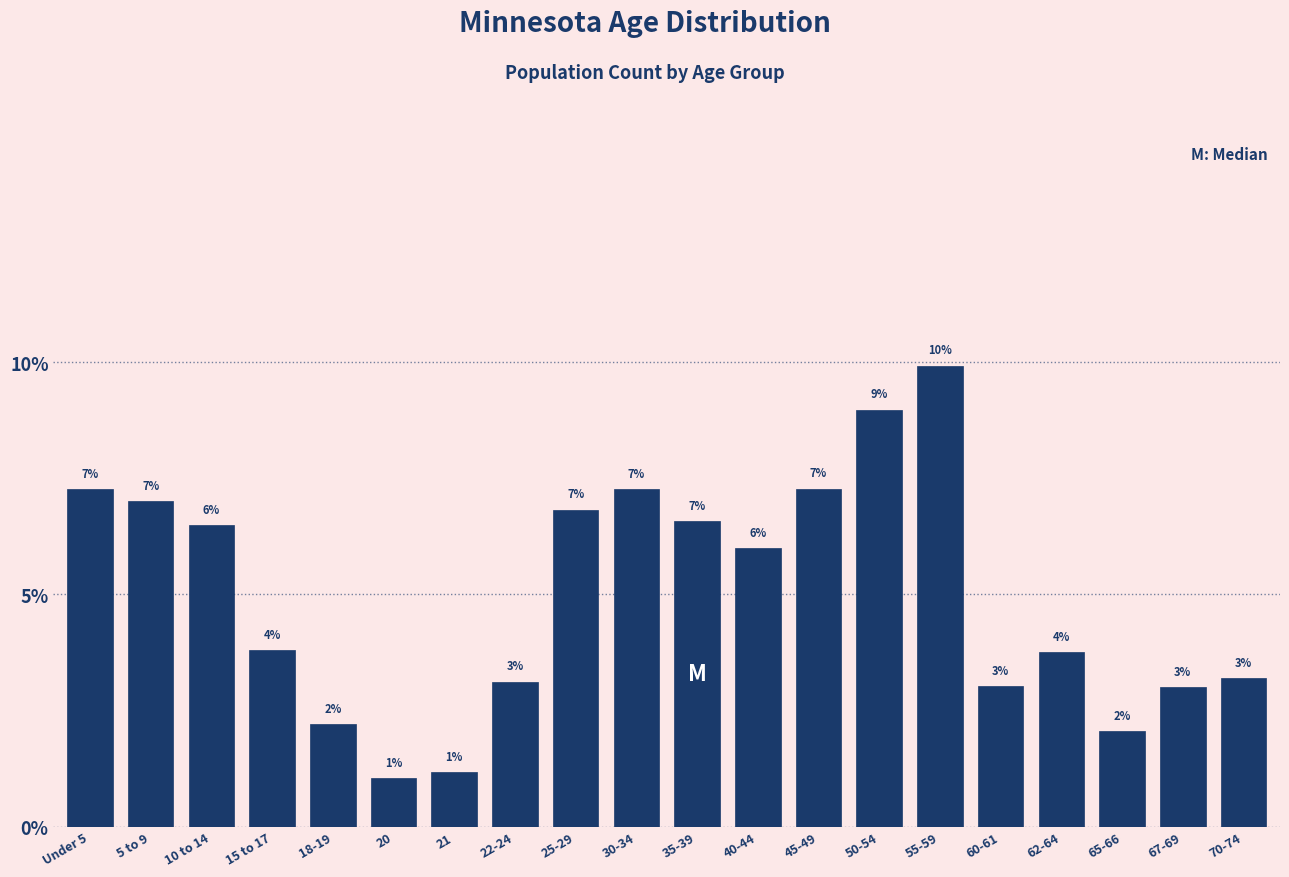

What position from the right is 62-64?

4